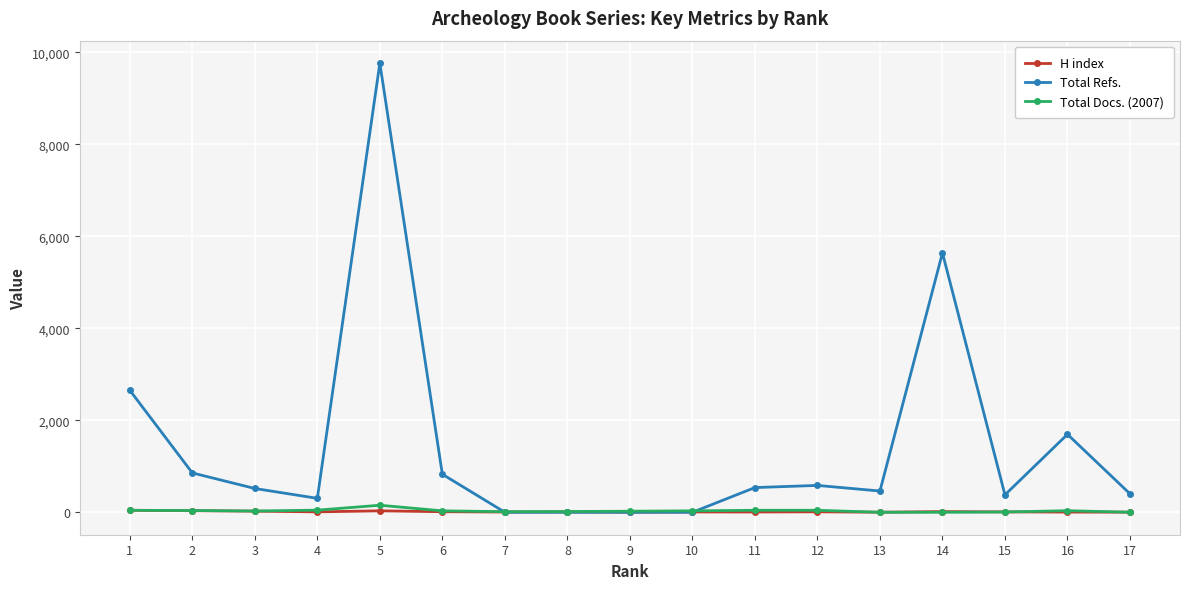

At which category is the sum across all series the highest?

5